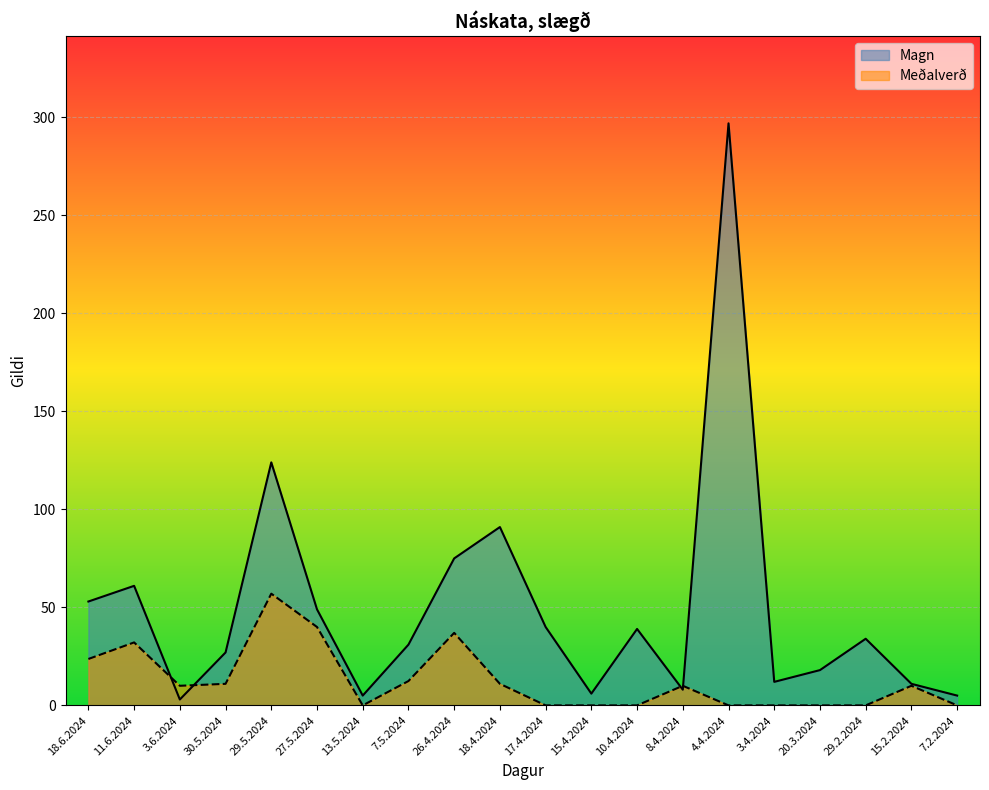

What is the sum of all Magn values?

989.0